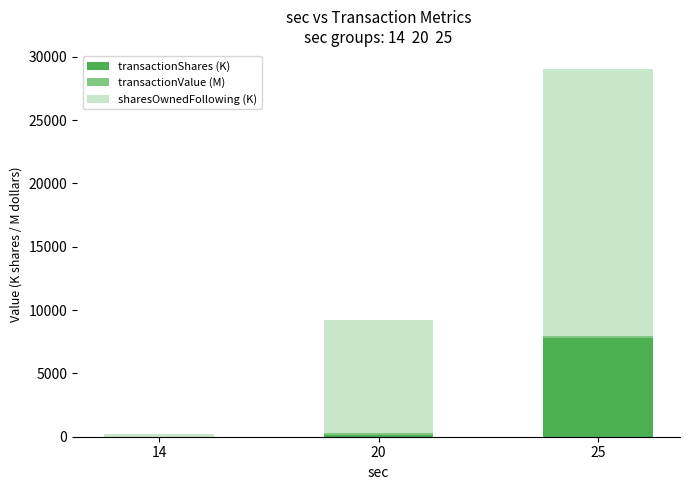

Are the bars grouped side by side (vs. stacked)?

No